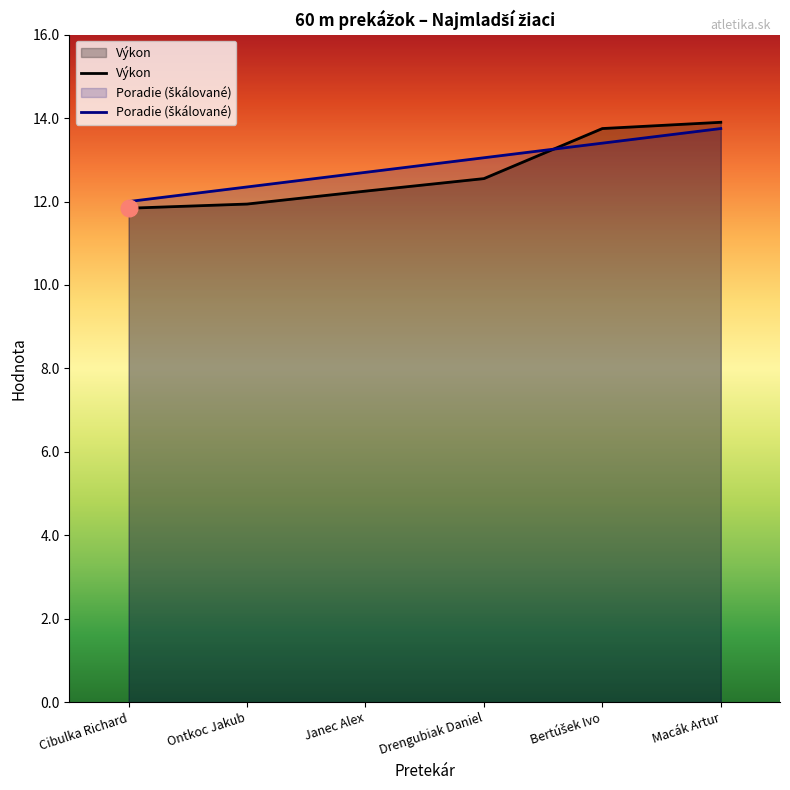

Is it true that Výkon equals 16.3 at Janec Alex?

False